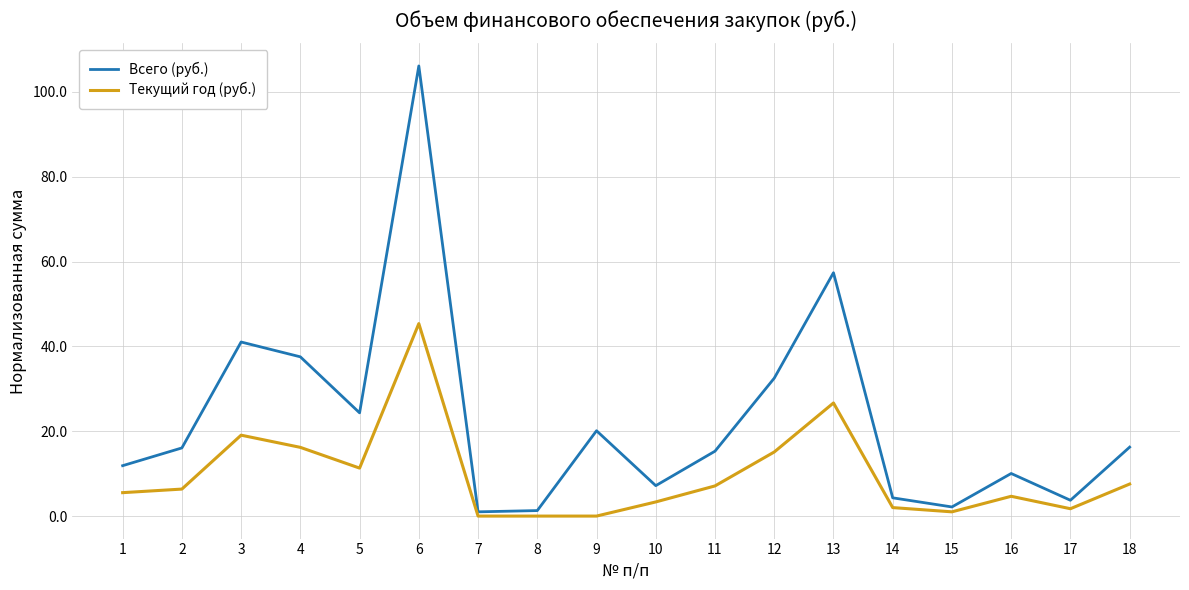

Which series changed the most between 9 and 17?

Всего (руб.)